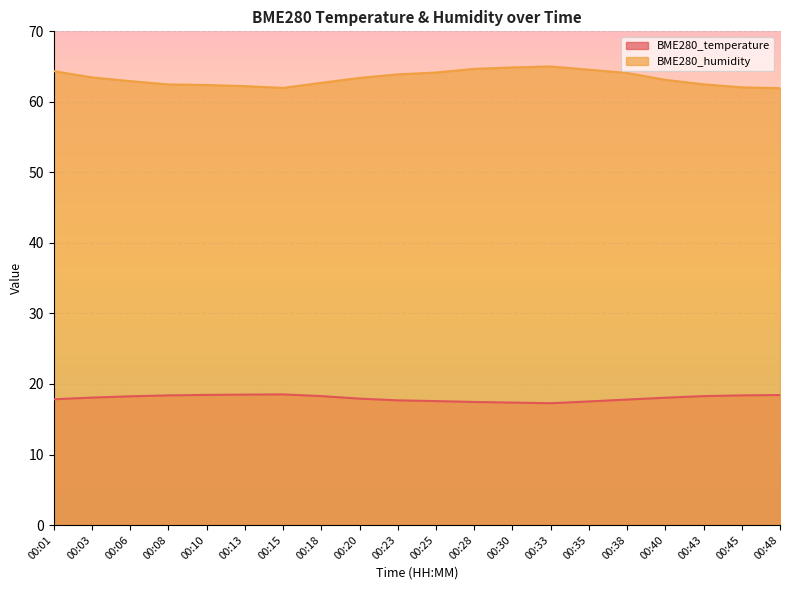

True or false: BME280_temperature and BME280_humidity cross at least once.

False